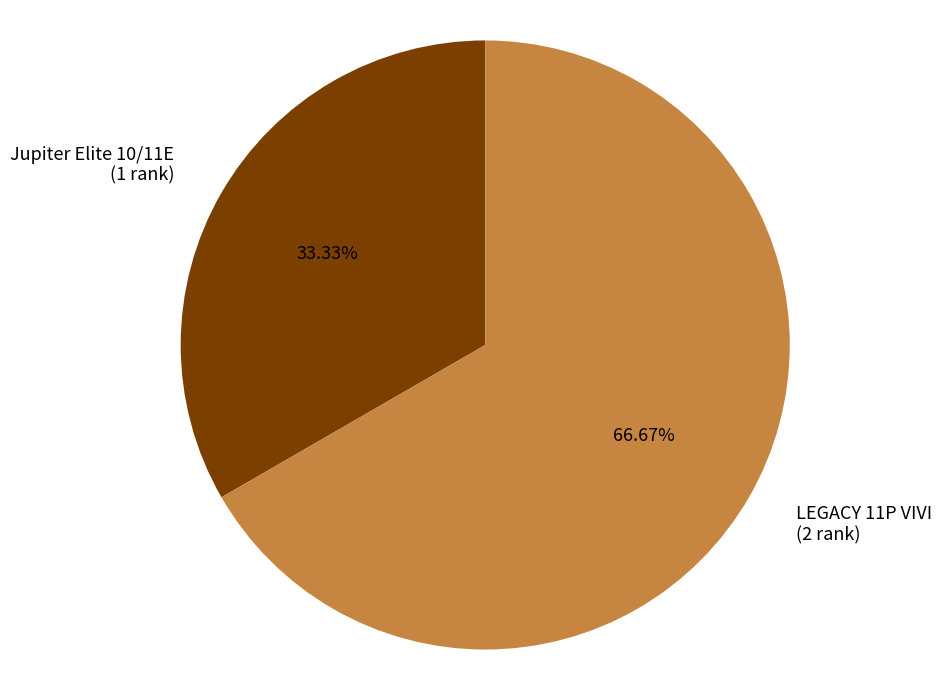

How many slices are in this pie chart?

2